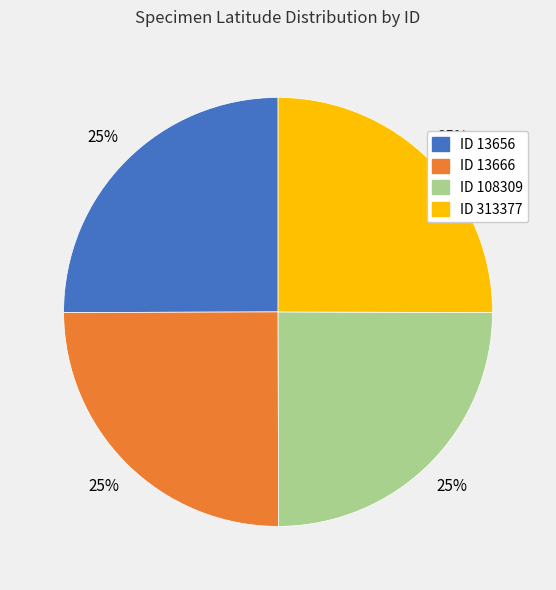

To the nearest percent, what is the average slice percentage?

25%